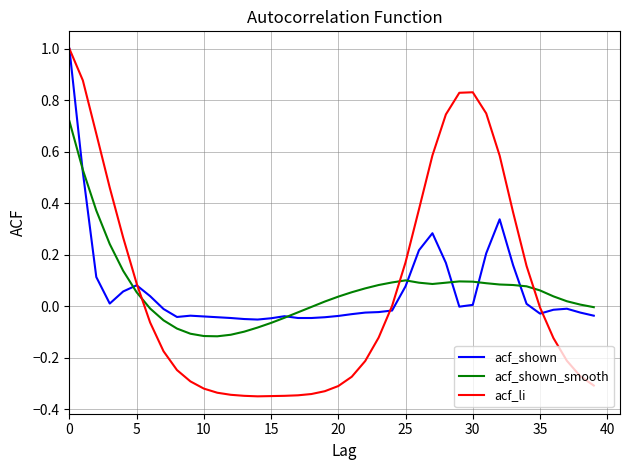

What is the greatest value displayed?

1.0